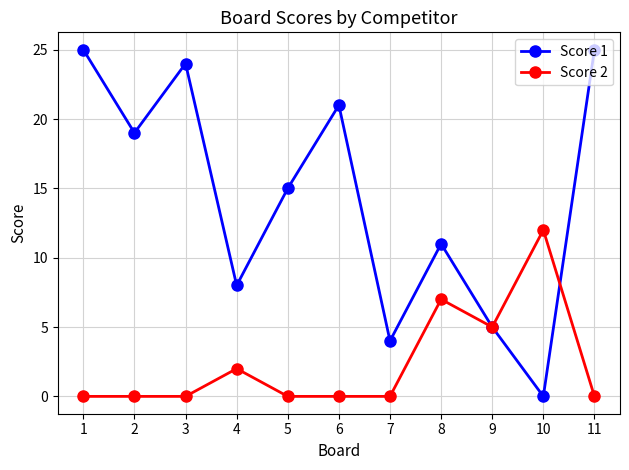

At which label does Score 1 reach its minimum?

10